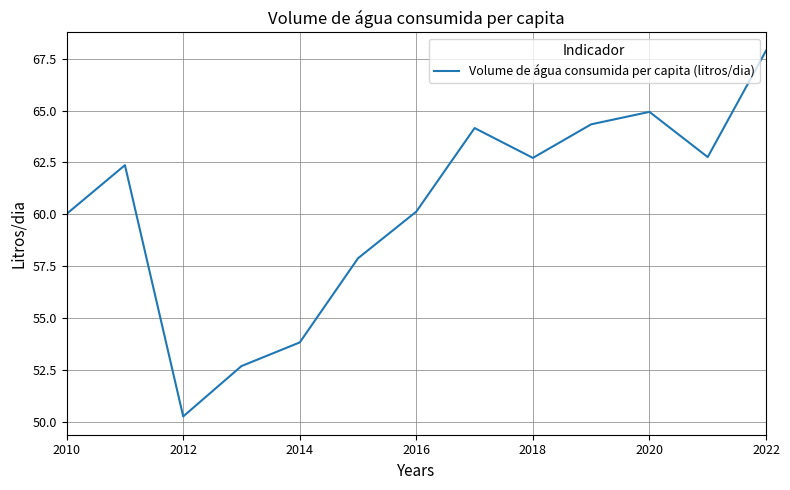

What is the maximum value shown in the chart?

67.9